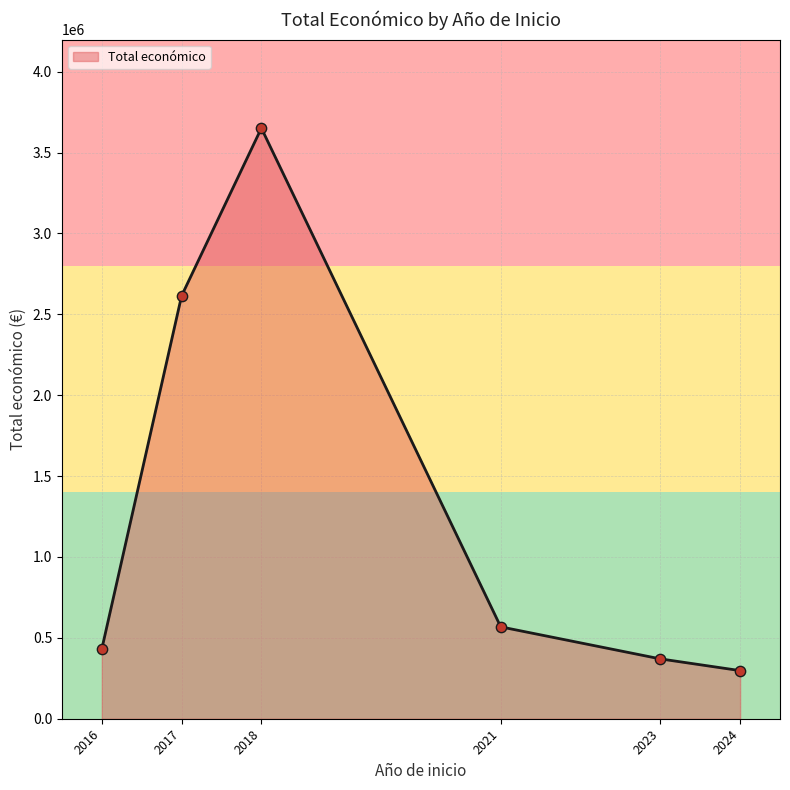

Between 2024 and 2018, which is larger?

2018